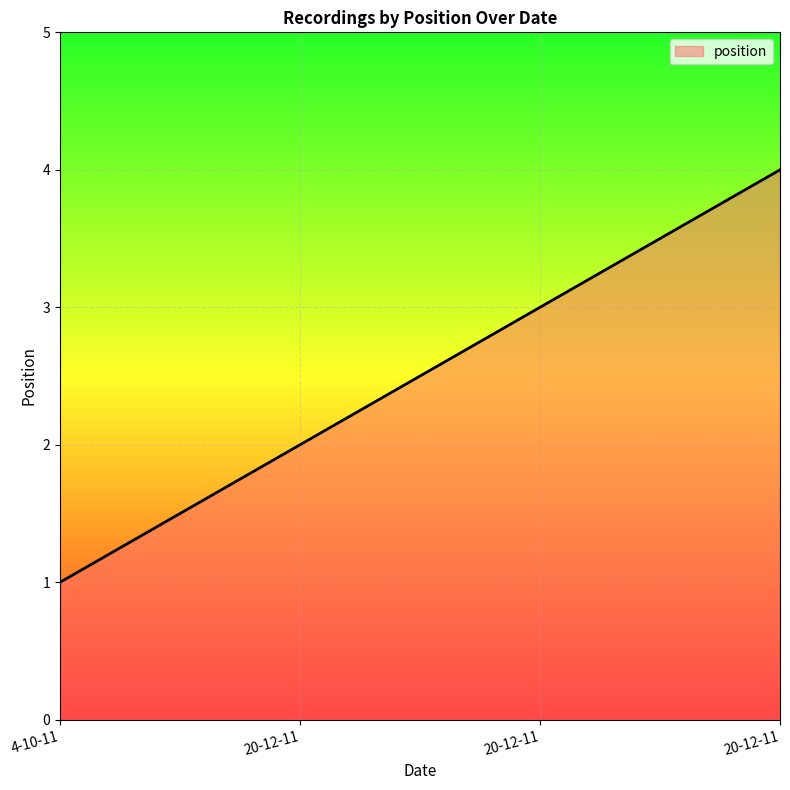

What is the change in value from 20-12-11 to 20-12-11?

+2